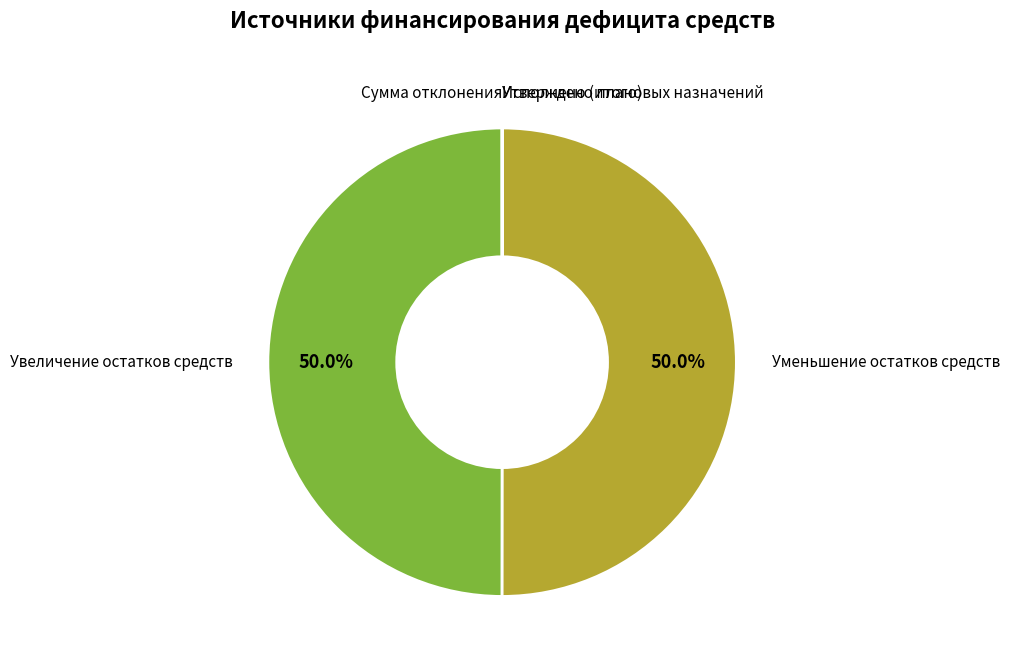

How many slices are in this pie chart?

5